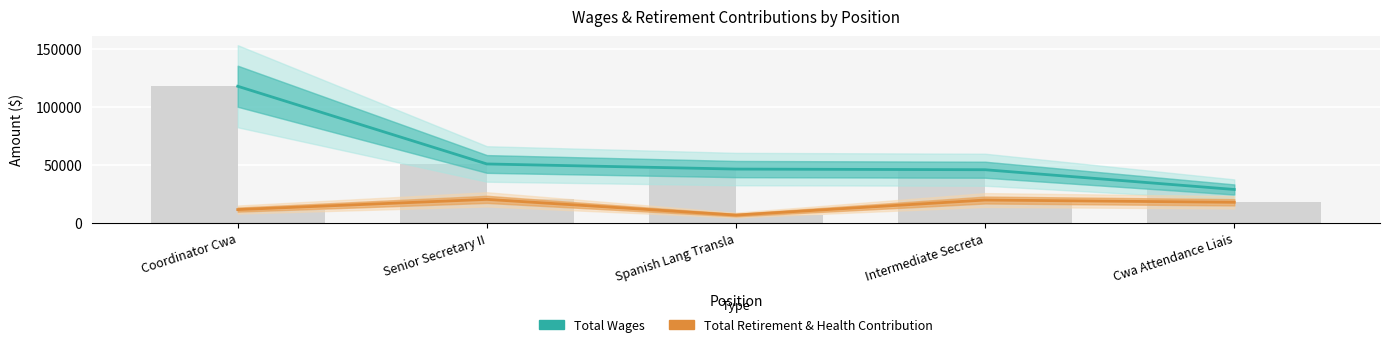

At which label is Total Wages closest to 73286?

Senior Secretary II